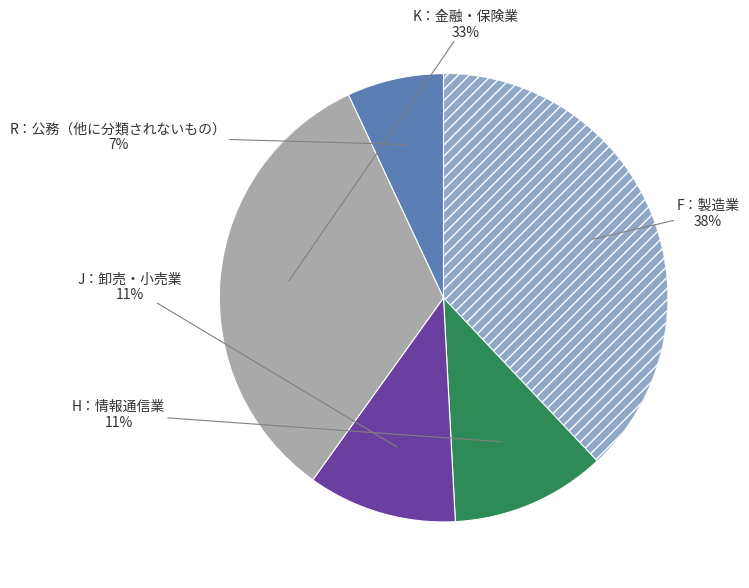

To the nearest percent, what is the average slice percentage?

20%